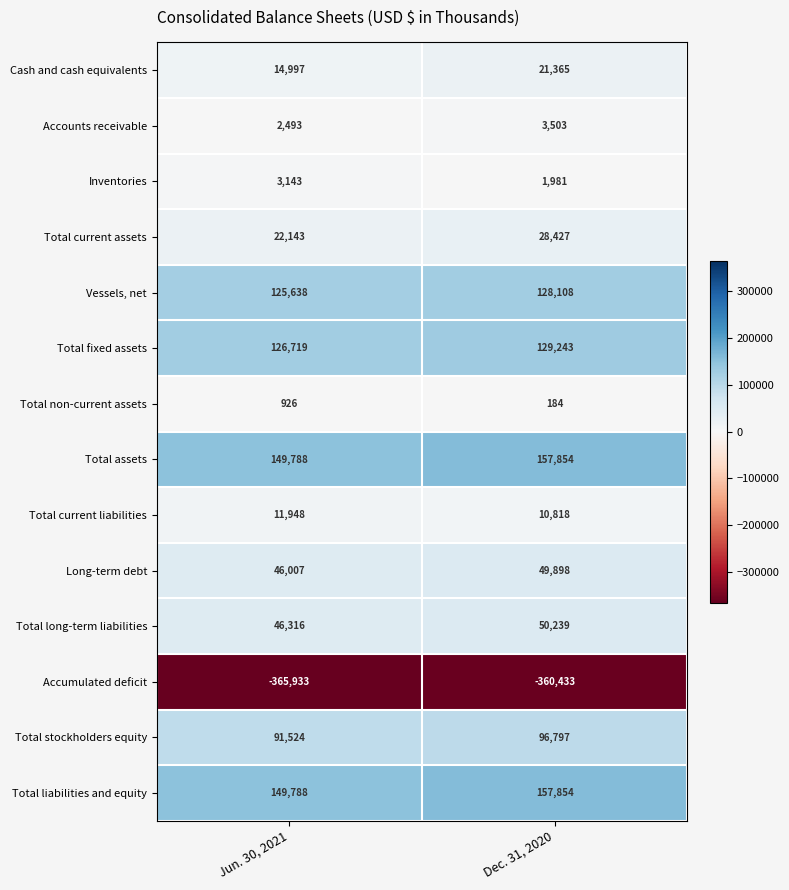

Is it true that Accounts receivable equals 5418 at Dec. 31, 2020?

False